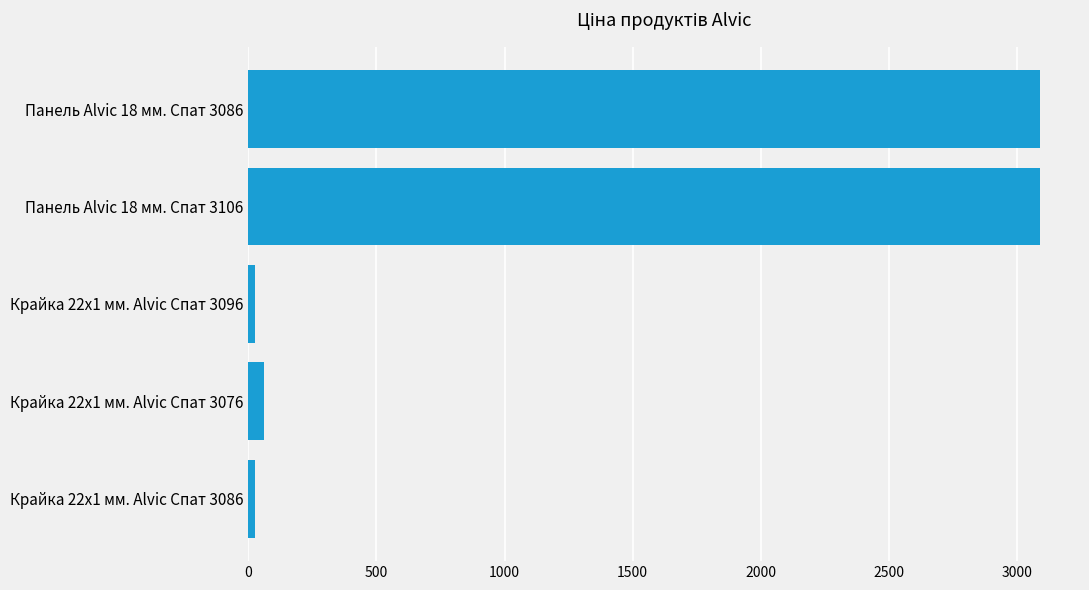

The chart shows a value of 27.0 at Крайка 22x1 мм. Alvic Спат 3086. True or false?

True